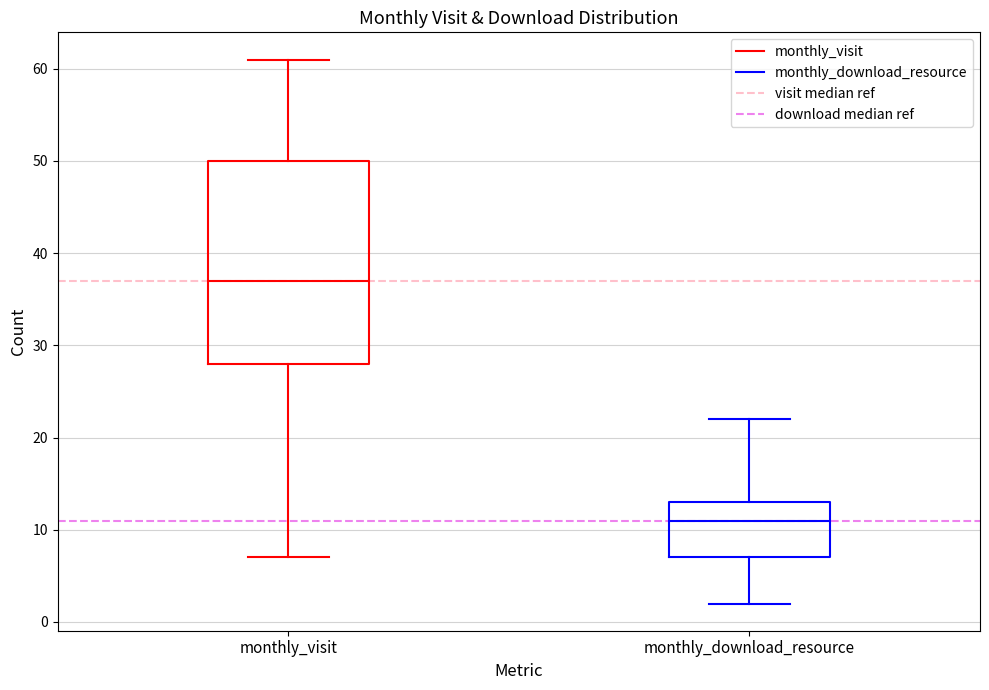

Reading left to right, transcribe this box plot: for each box, give where its median line is, the range the box spans, and where its two whiskers end, as read against the y-axis. The values are not printed on the chart, so give them approximately, as read against the axis.

monthly_visit: median 37, box 28 to 50, whiskers 7 to 61
monthly_download_resource: median 11, box 7 to 13, whiskers 2 to 22